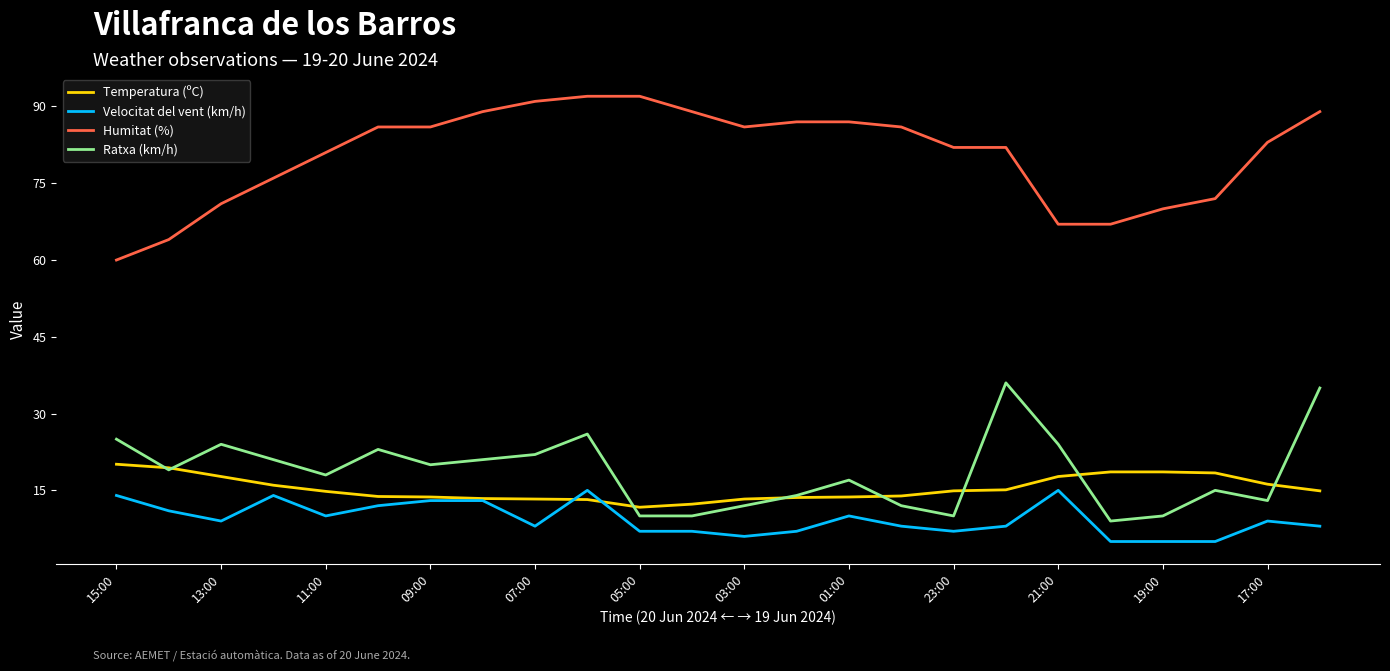

True or false: Humitat (%) and Velocitat del vent (km/h) cross at least once.

False